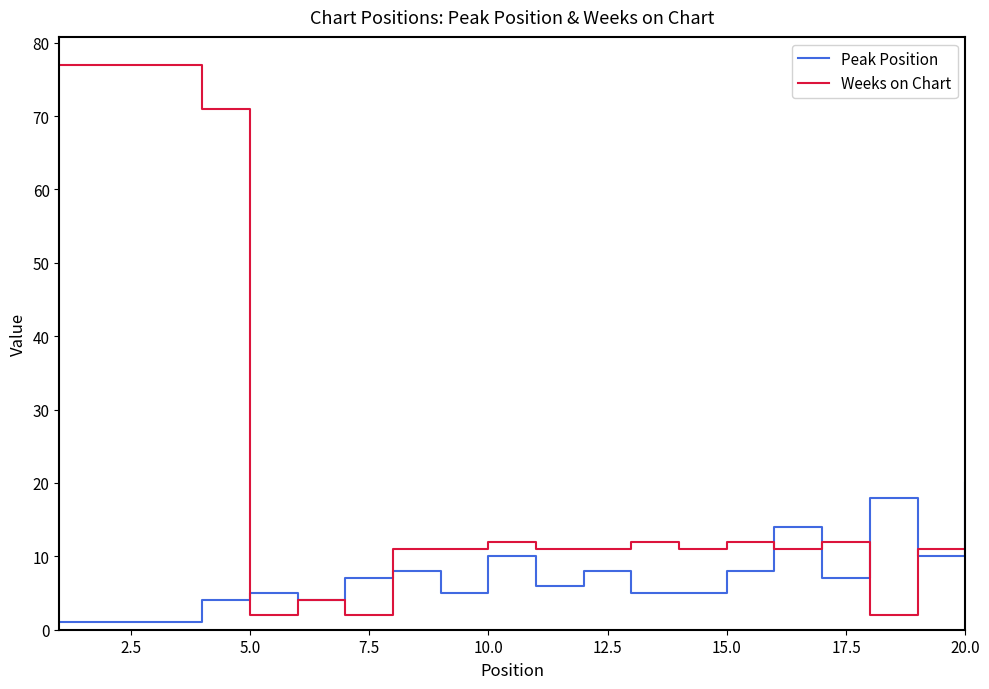

After their last crossing, which series has the higher values: Weeks on Chart or Peak Position?

Peak Position